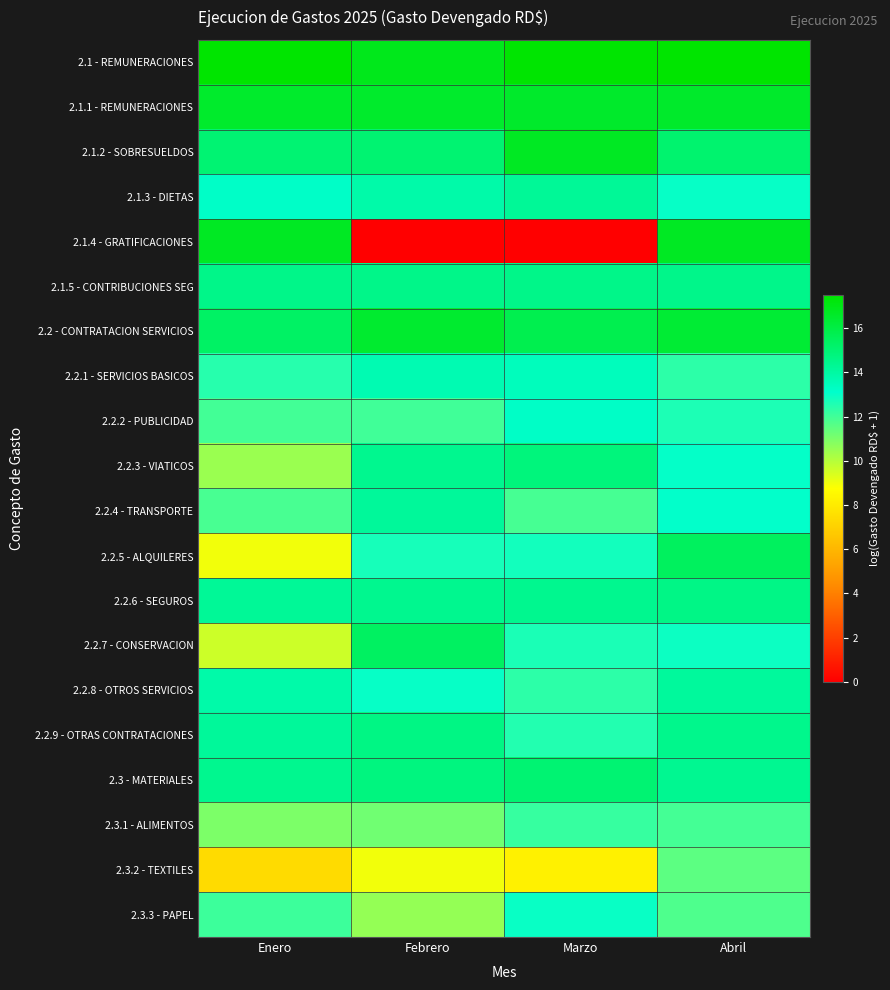

Reading right to left, extract all data points from this chart.

2.1 - REMUNERACIONES: Abril=17.5	Marzo=17.4	Febrero=16.9	Enero=17.5
2.1.1 - REMUNERACIONES: Abril=16.5	Marzo=16.5	Febrero=16.5	Enero=16.5
2.1.2 - SOBRESUELDOS: Abril=15.1	Marzo=16.7	Febrero=15.0	Enero=15.0
2.1.3 - DIETAS: Abril=13.0	Marzo=14.2	Febrero=13.9	Enero=13.2
2.1.4 - GRATIFICACIONES: Abril=16.7	Marzo=0.0	Febrero=0.0	Enero=16.7
2.1.5 - CONTRIBUCIONES SEG: Abril=14.5	Marzo=14.5	Febrero=14.5	Enero=14.5
2.2 - CONTRATACION SERVICIOS: Abril=16.3	Marzo=15.8	Febrero=16.5	Enero=15.3
2.2.1 - SERVICIOS BASICOS: Abril=12.4	Marzo=13.4	Febrero=13.7	Enero=12.5
2.2.2 - PUBLICIDAD: Abril=12.6	Marzo=13.2	Febrero=12.0	Enero=12.0
2.2.3 - VIATICOS: Abril=13.0	Marzo=14.8	Febrero=14.4	Enero=10.5
2.2.4 - TRANSPORTE: Abril=13.1	Marzo=11.9	Febrero=14.2	Enero=11.9
2.2.5 - ALQUILERES: Abril=15.5	Marzo=12.8	Febrero=12.7	Enero=9.0
2.2.6 - SEGUROS: Abril=14.6	Marzo=14.4	Febrero=14.4	Enero=14.2
2.2.7 - CONSERVACION: Abril=12.9	Marzo=12.7	Febrero=15.4	Enero=9.6
2.2.8 - OTROS SERVICIOS: Abril=14.1	Marzo=12.3	Febrero=13.0	Enero=13.8
2.2.9 - OTRAS CONTRATACIONES: Abril=14.5	Marzo=12.5	Febrero=14.7	Enero=14.2
2.3 - MATERIALES: Abril=14.4	Marzo=15.0	Febrero=14.7	Enero=14.4
2.3.1 - ALIMENTOS: Abril=11.9	Marzo=12.2	Febrero=11.2	Enero=11.0
2.3.2 - TEXTILES: Abril=11.5	Marzo=8.2	Febrero=9.0	Enero=7.4
2.3.3 - PAPEL: Abril=11.8	Marzo=13.0	Febrero=10.6	Enero=12.1